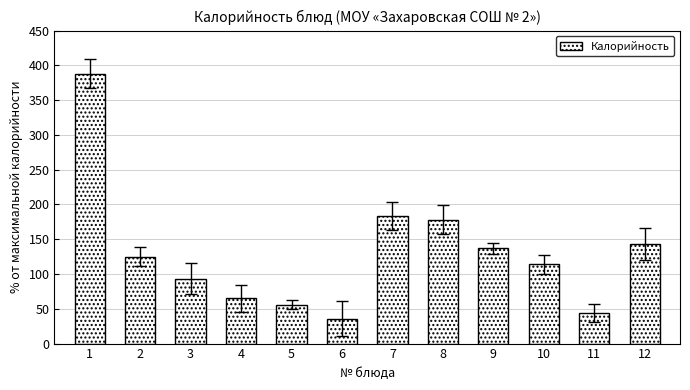

Approximately how many times larger is the value at 12 compared to 11?

3.2